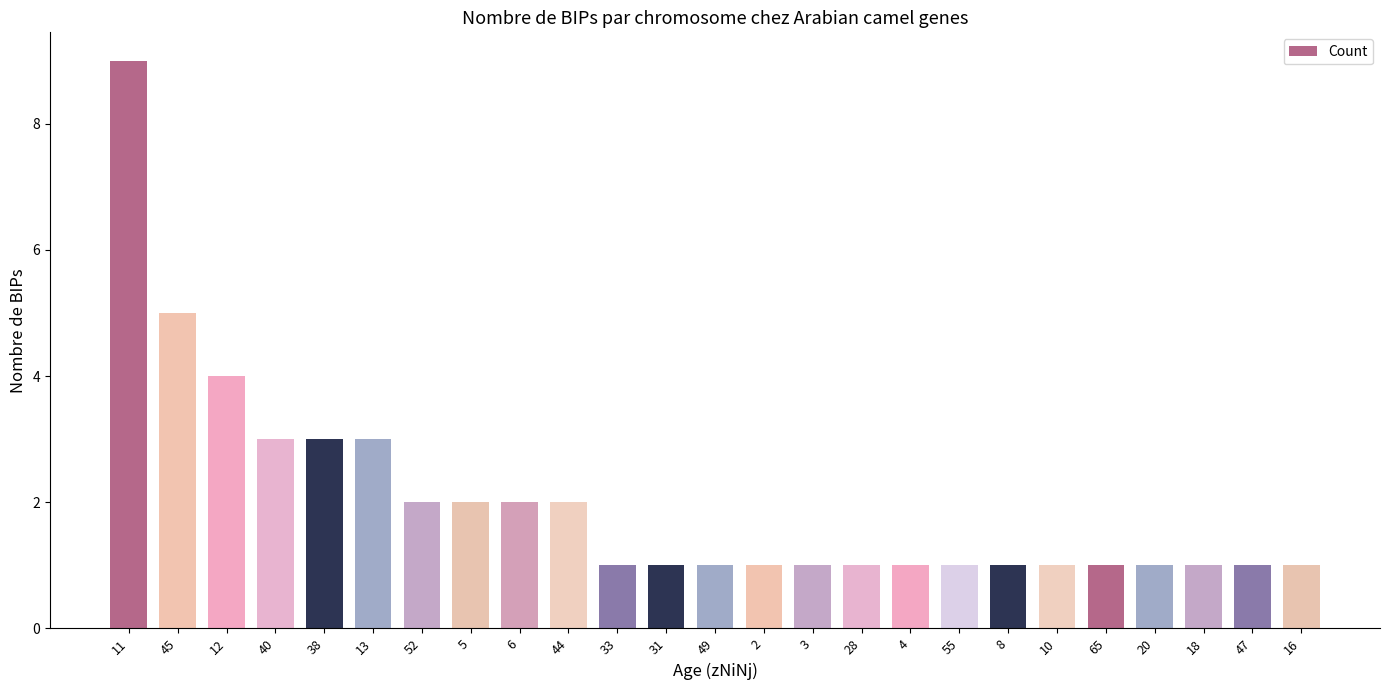

What is the smallest value displayed?

1